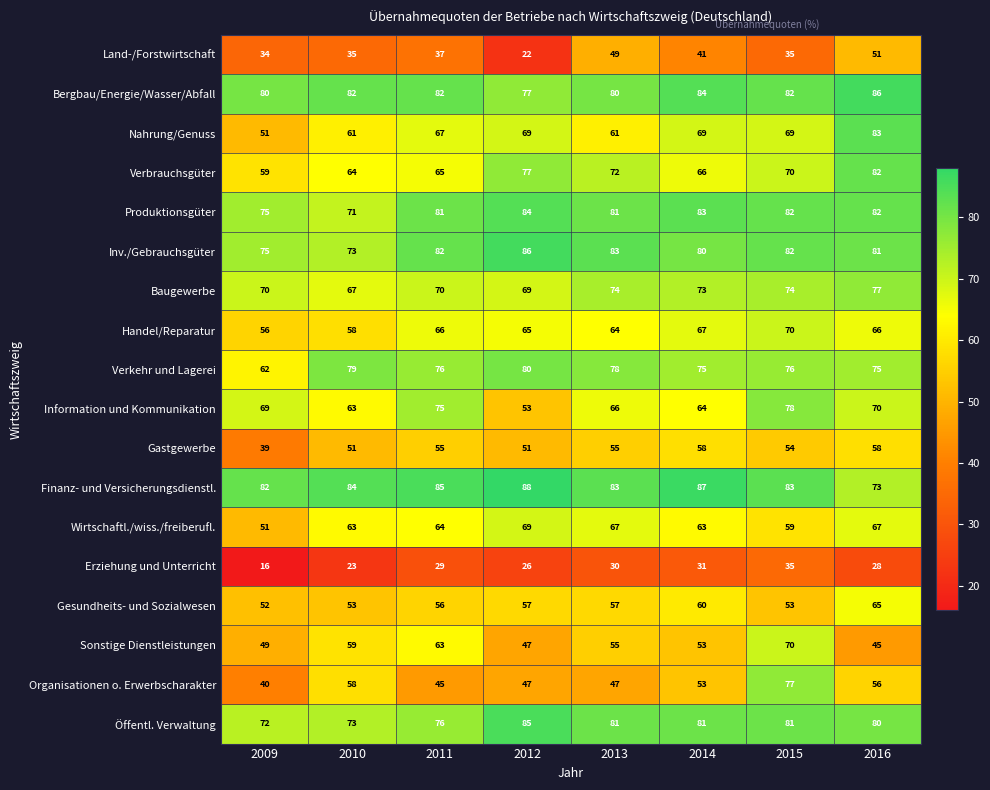

What is the difference between the maximum and second lowest values in the Verkehr und Lagerei series?

5